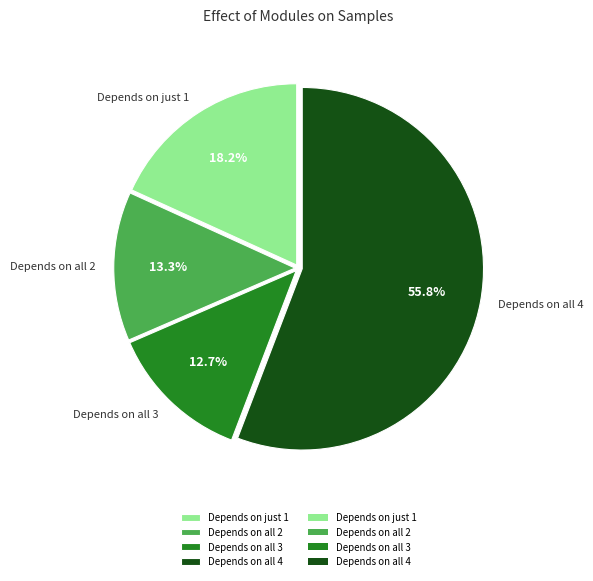

To the nearest percent, what is the difference between the largest and smallest slice percentages?

43%